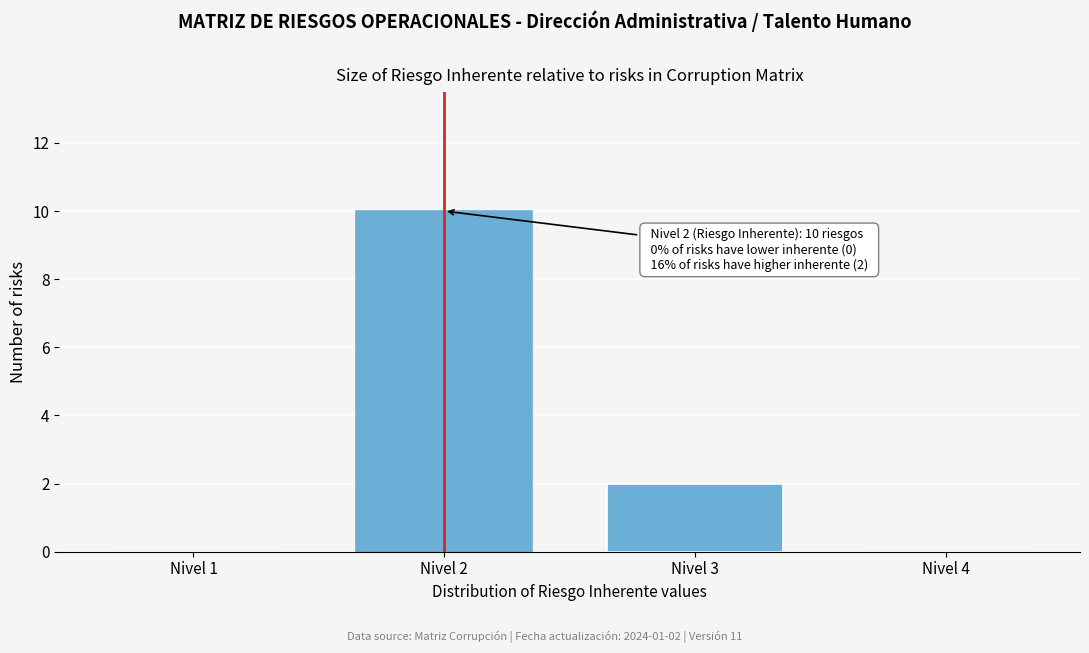

Reading right to left, transcribe all the data shown in this chart.

Nivel 4=0	Nivel 3=2	Nivel 2=10	Nivel 1=0